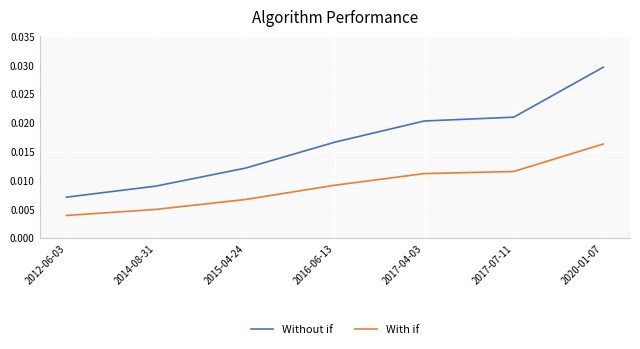

What position from the left is 2017-04-03?

5